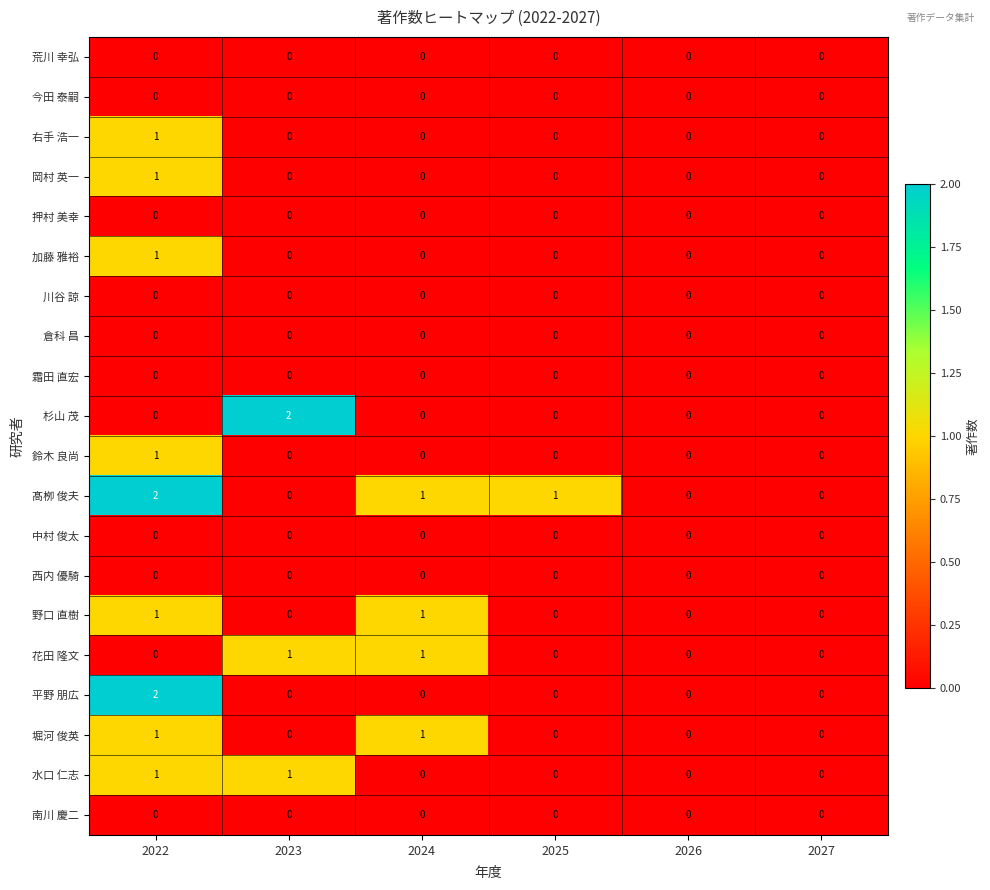

What is the sum of all 髙栁 俊夫 values?

4